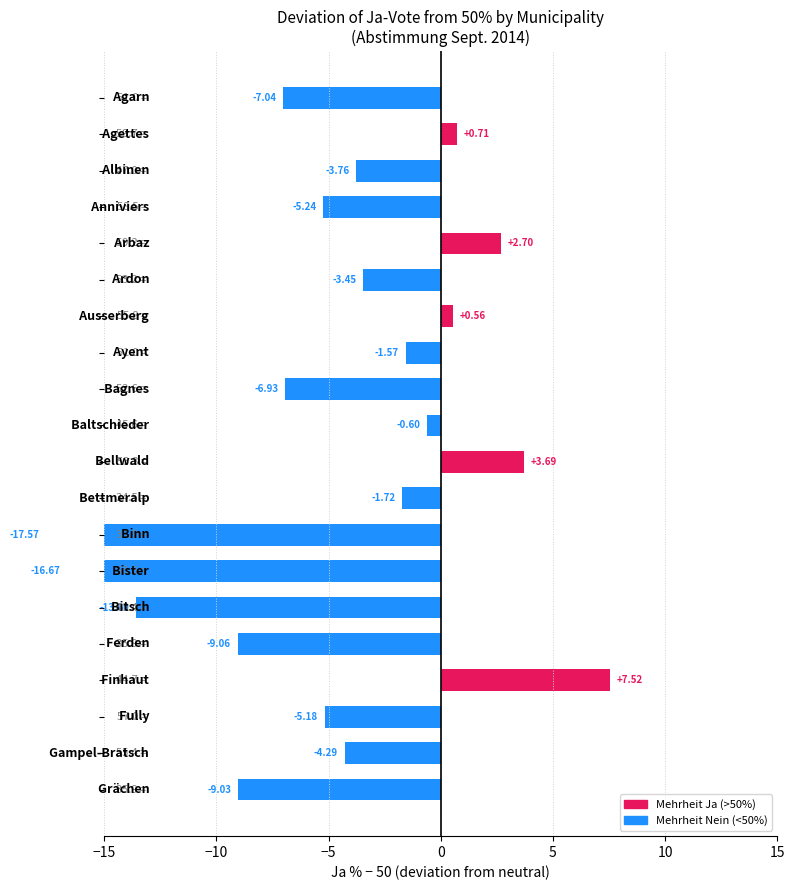

How many values exceed -3?

8